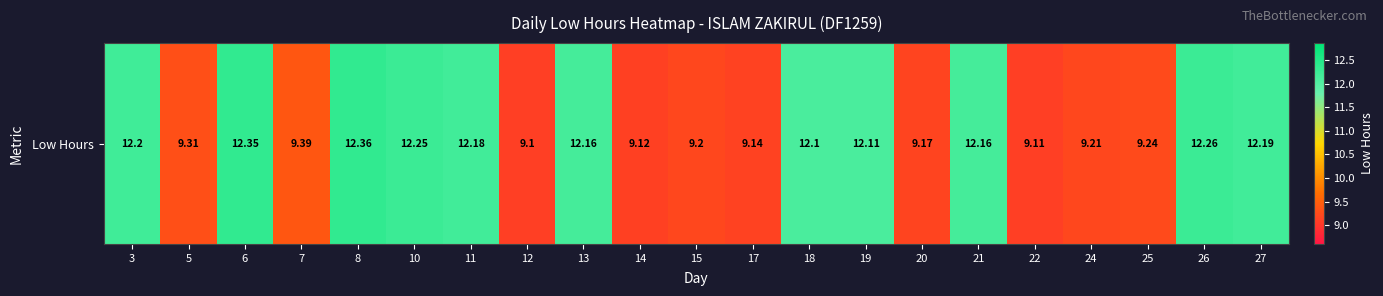

Rank the categories by value from lowest to highest.

12, 22, 14, 17, 20, 15, 24, 25, 5, 7, 18, 19, 13, 21, 11, 27, 3, 10, 26, 6, 8